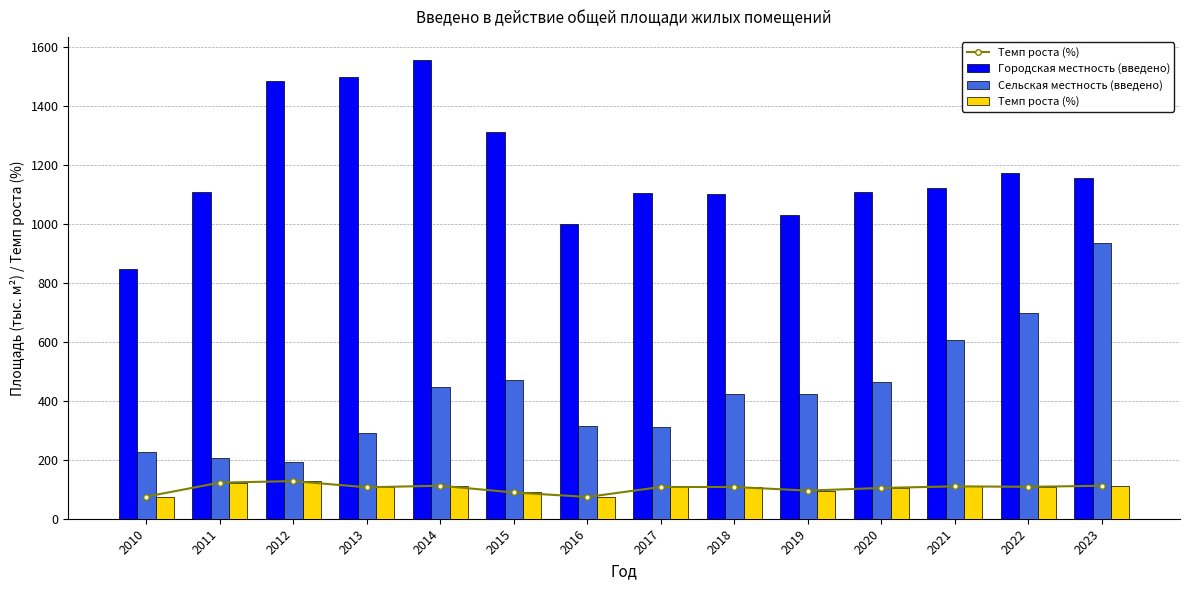

How many values in the Городская местность (введено) series exceed 1121?

6